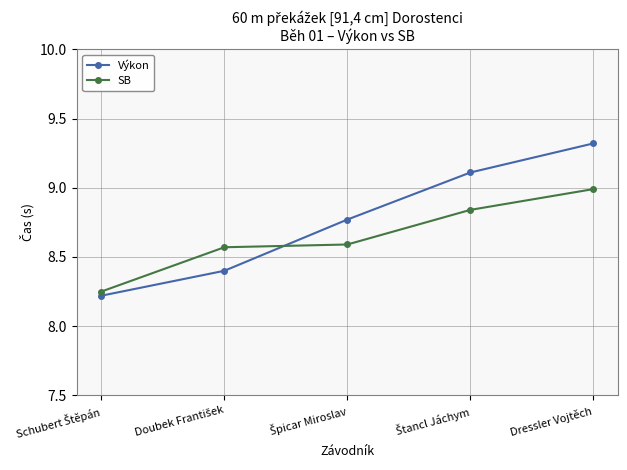

What is the label of the 1st point from the right?

Dressler Vojtěch